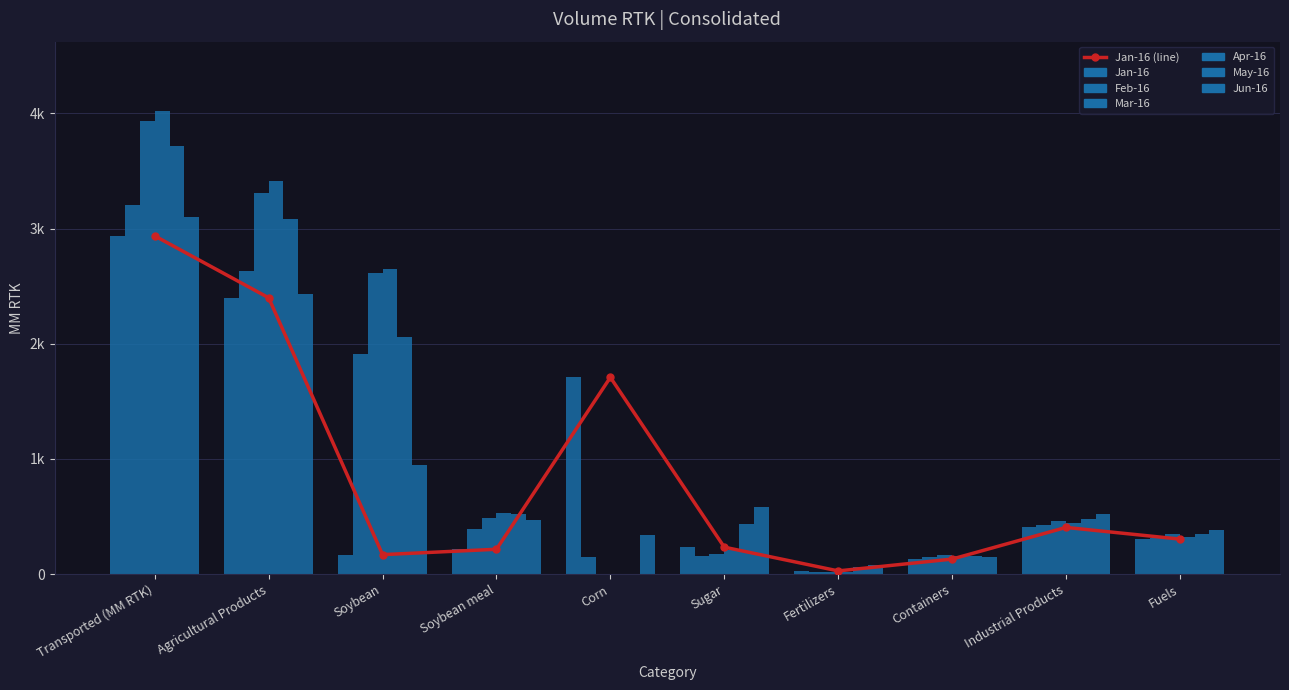

What is the difference between the Feb-16 values at Industrial Products and Fuels?

113.7